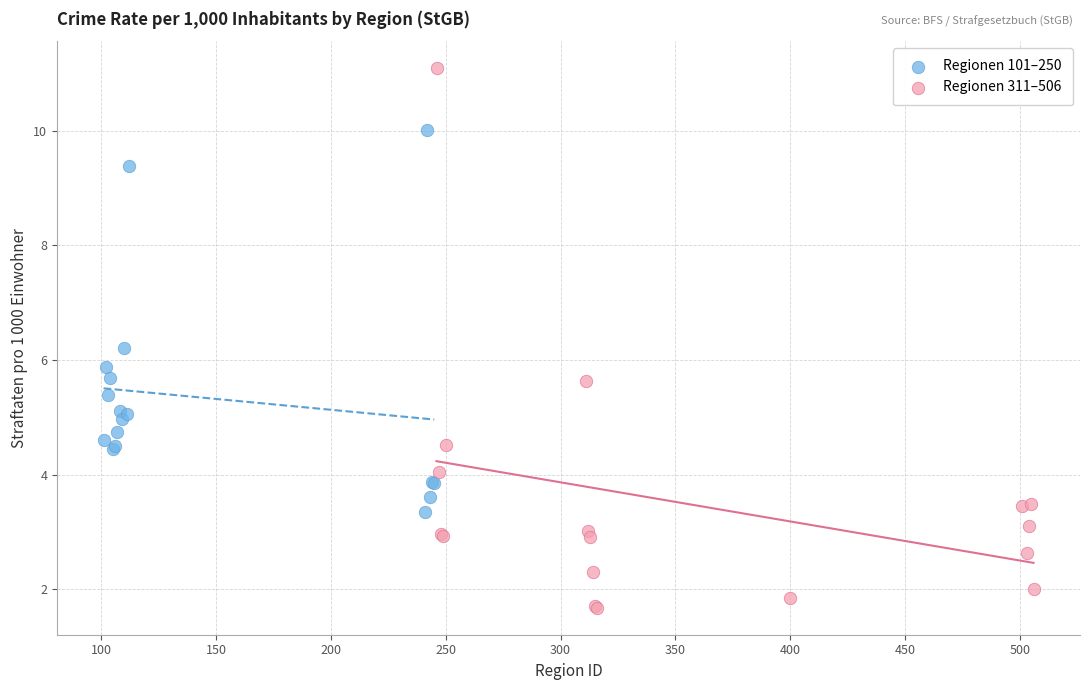

Which series contains the highest Y value?

Regionen 311–506